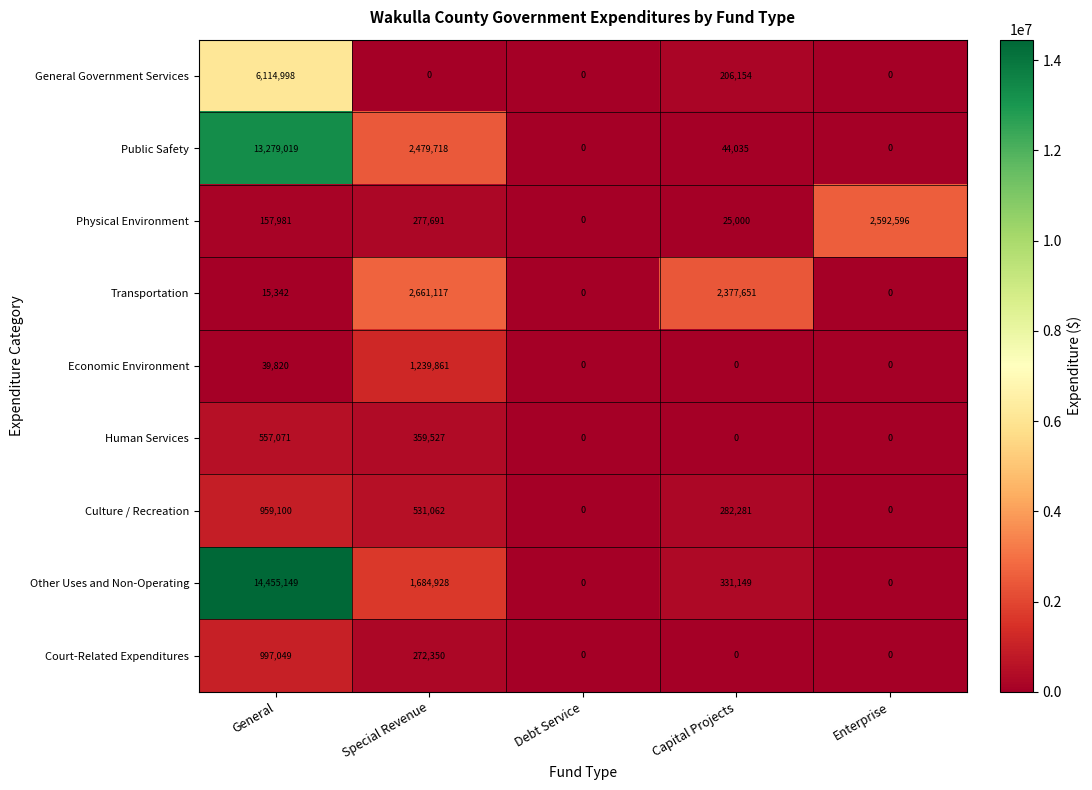

The Other Uses and Non-Operating series shows 612496 at Special Revenue. True or false?

False